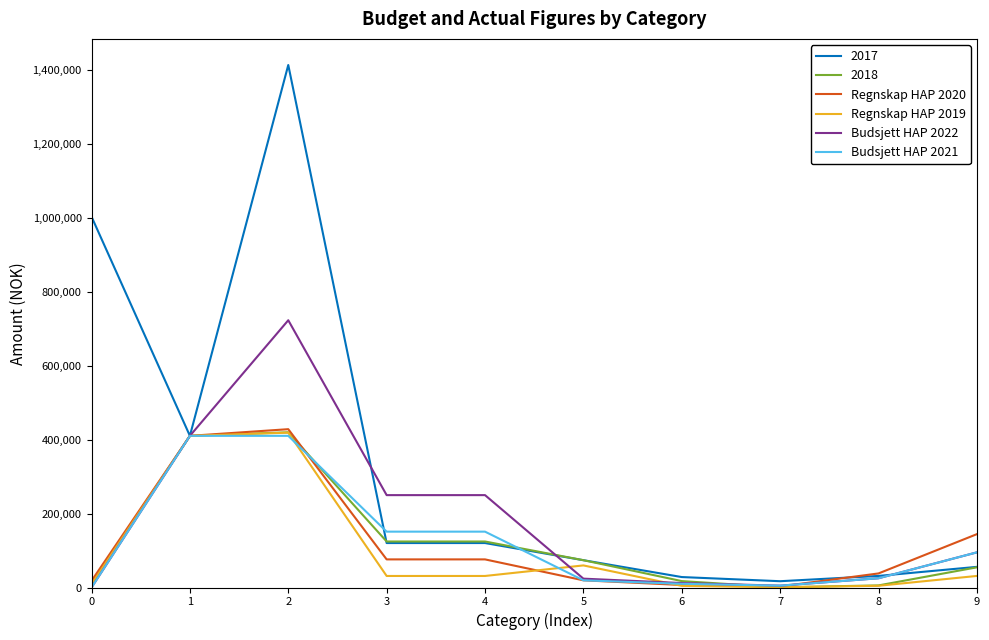

Count the number of categories in the chart.

10